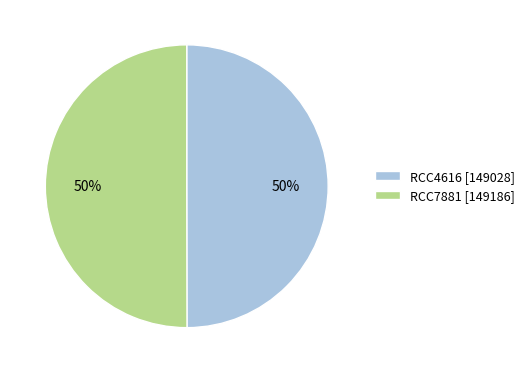

To the nearest percent, what portion does RCC4616 [149028] represent?

50%